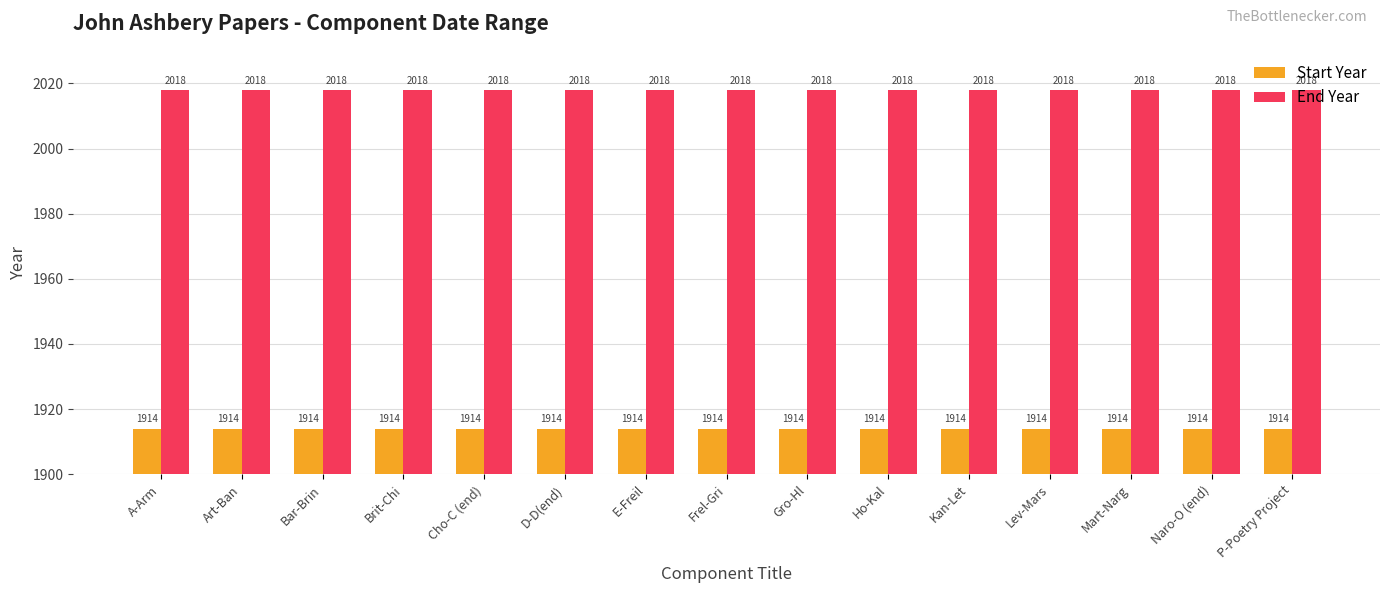

At how many categories does at least one series exceed 1980?

15